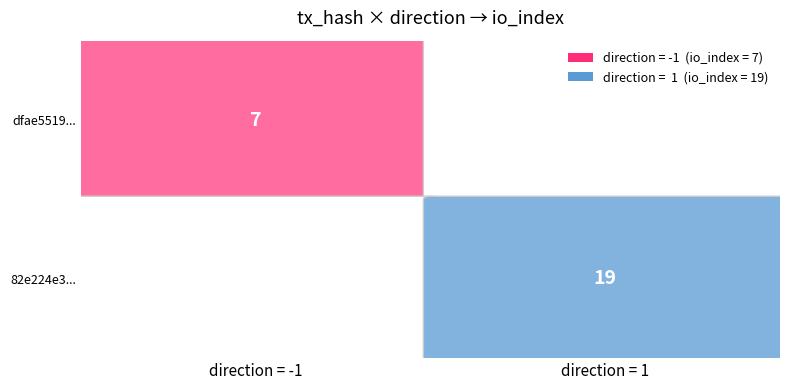

What is the difference between the 82e224e33f6533308756d66d76489057d74a1f5 values at io_index and direction?

18